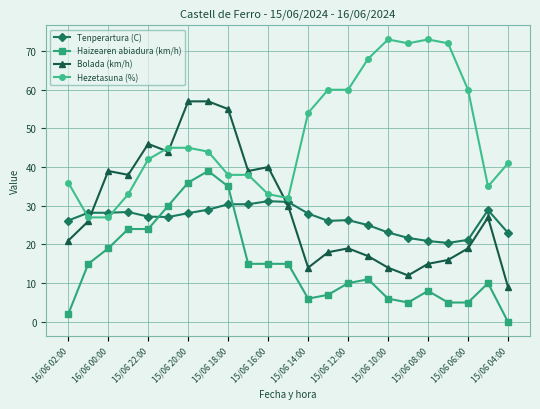

What is the difference between the second highest and minimum values in the Hezetasuna (%) series?

46.0